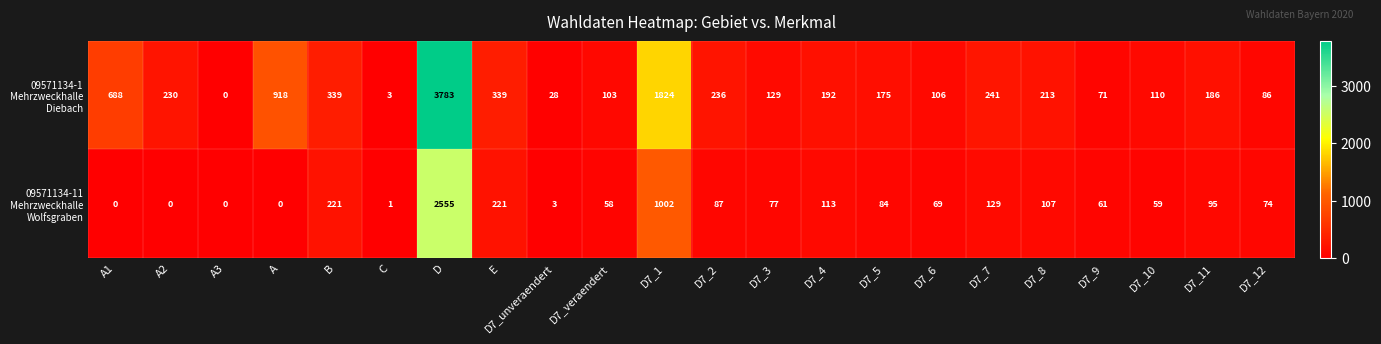

Which label corresponds to the largest value in the chart?

D